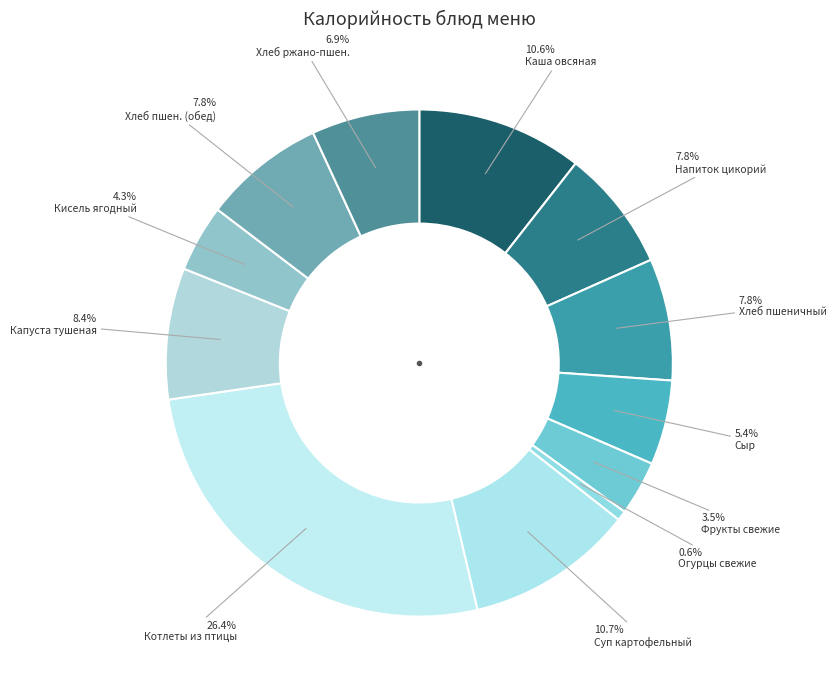

Does any single category account for the majority?

No